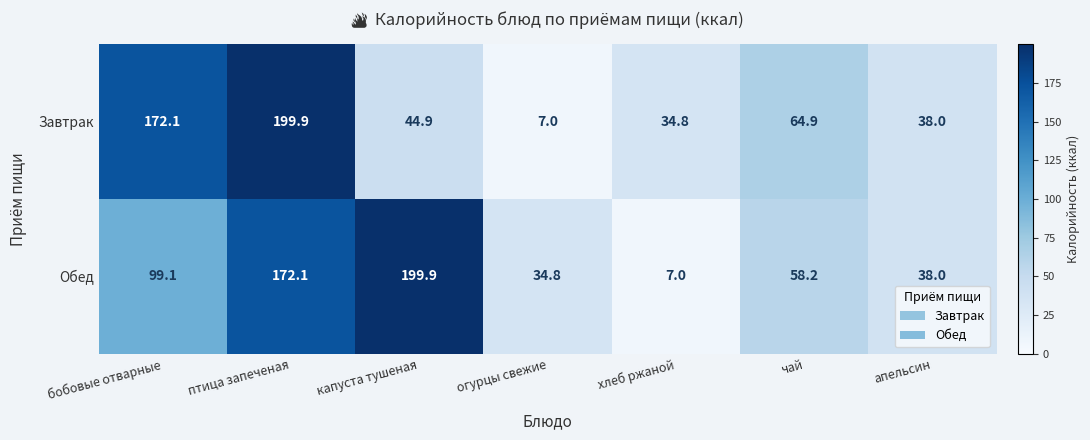

Which category has the lowest value in the Завтрак series?

огурцы свежие